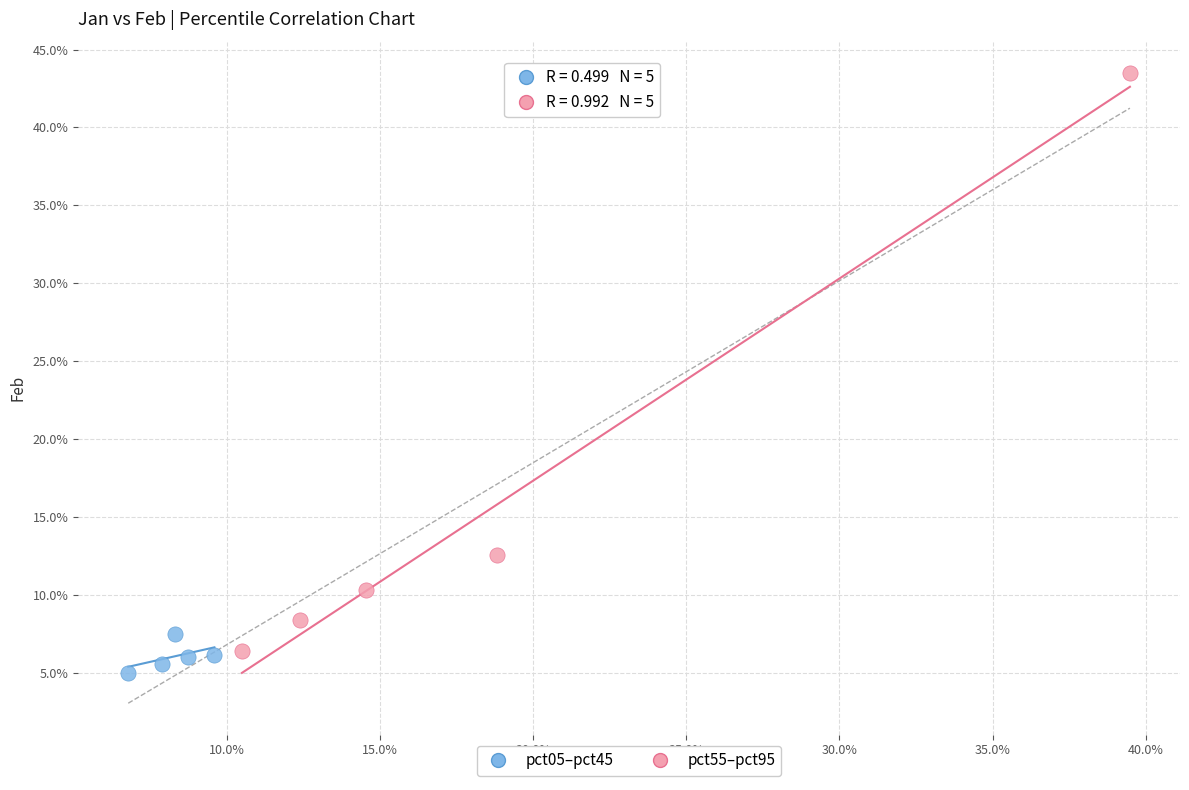

Which series contains the highest Y value?

pct55–pct95